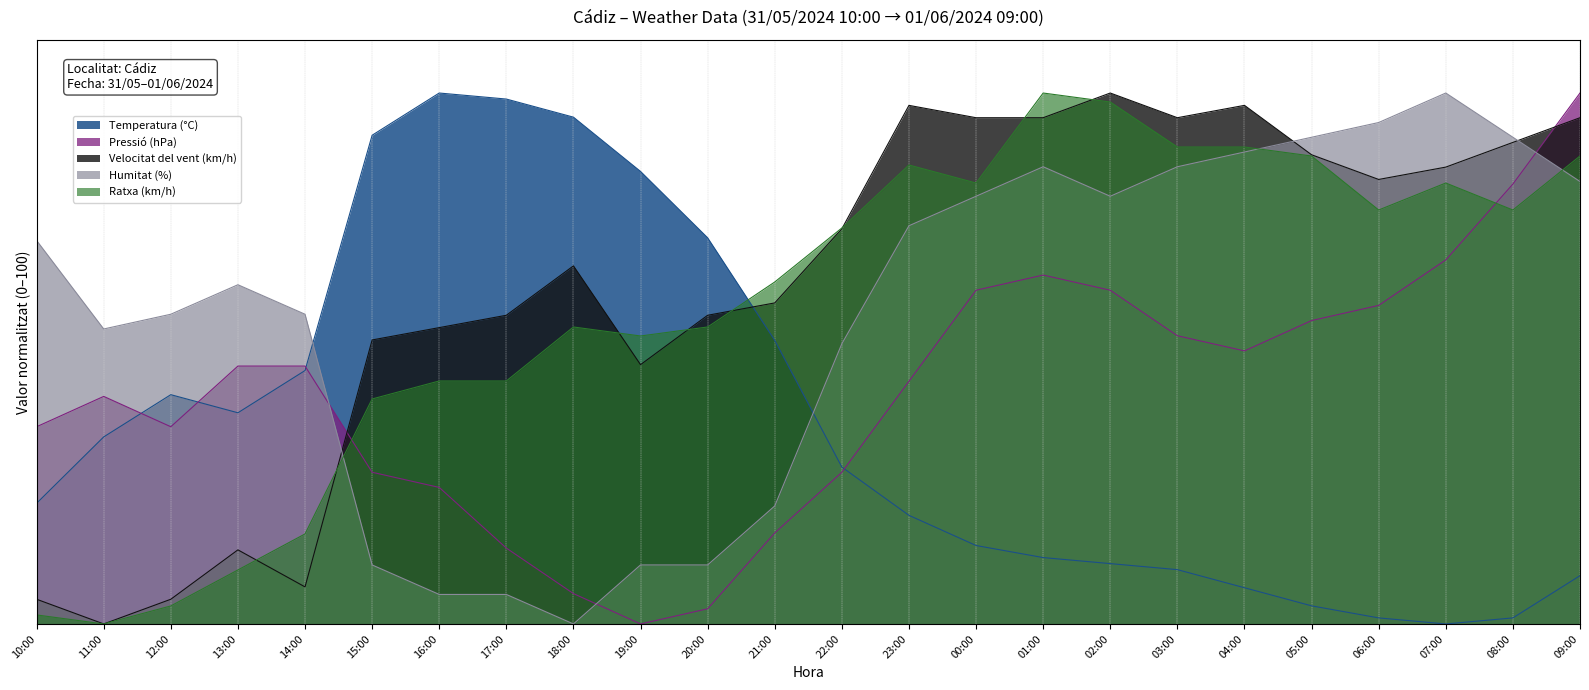

Where do Temperatura (°C) and Humitat (%) first cross each other?

14:00 and 15:00